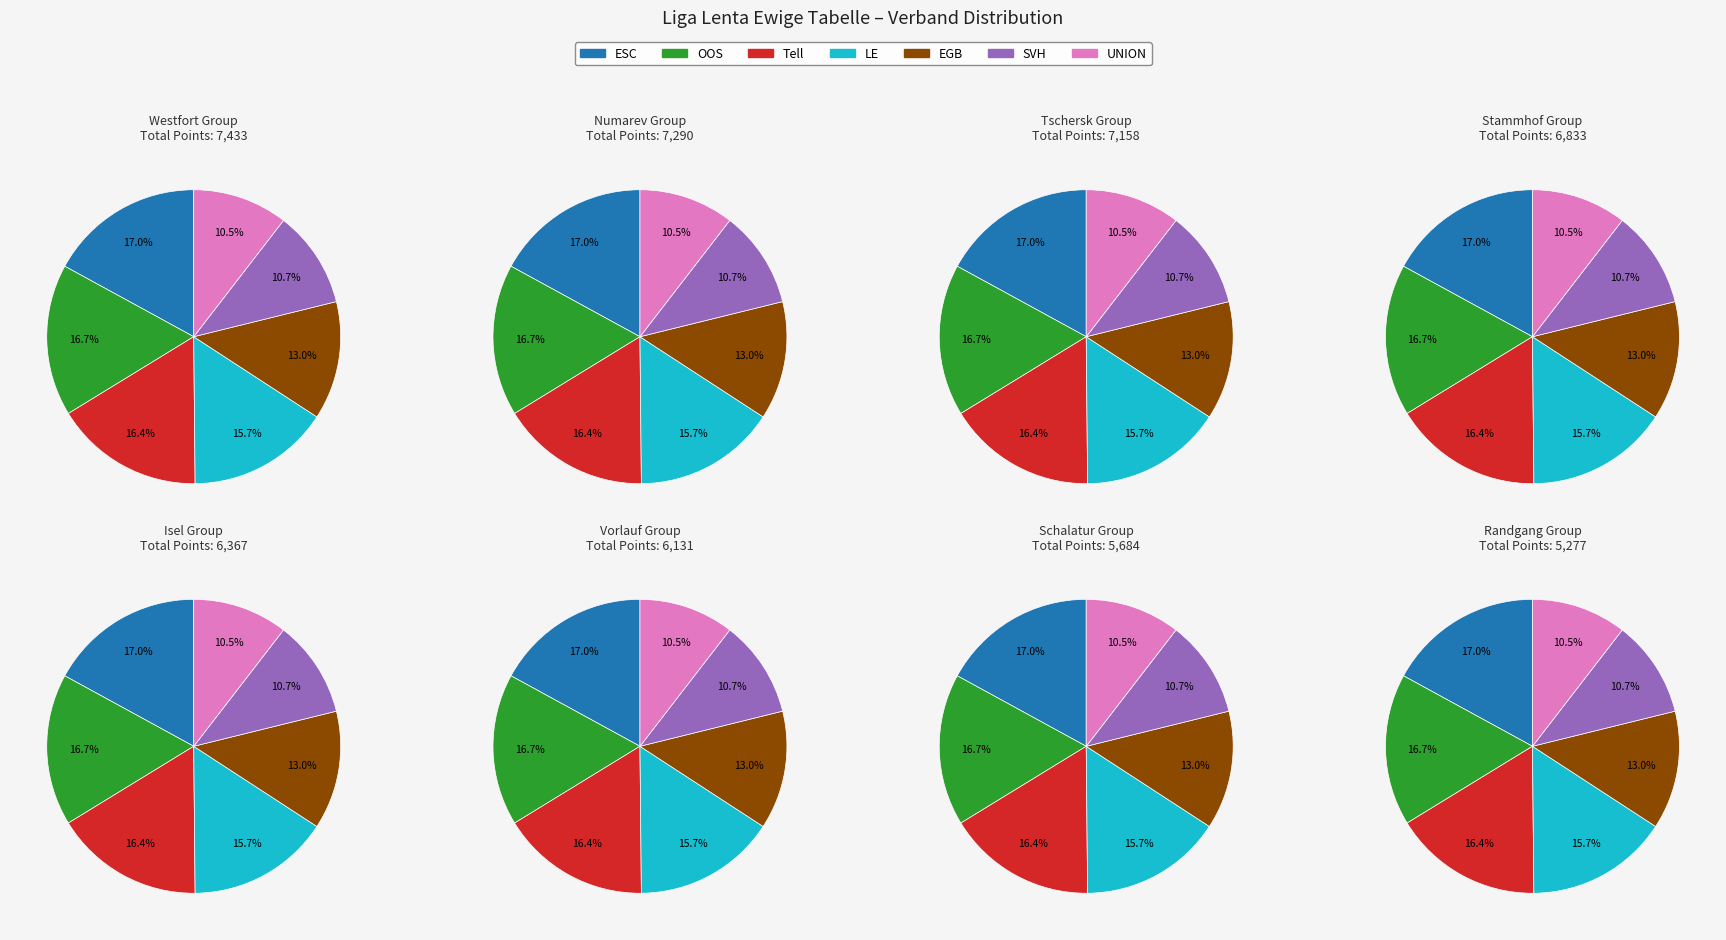

What is the change in value from Tell to SVH?

-2493